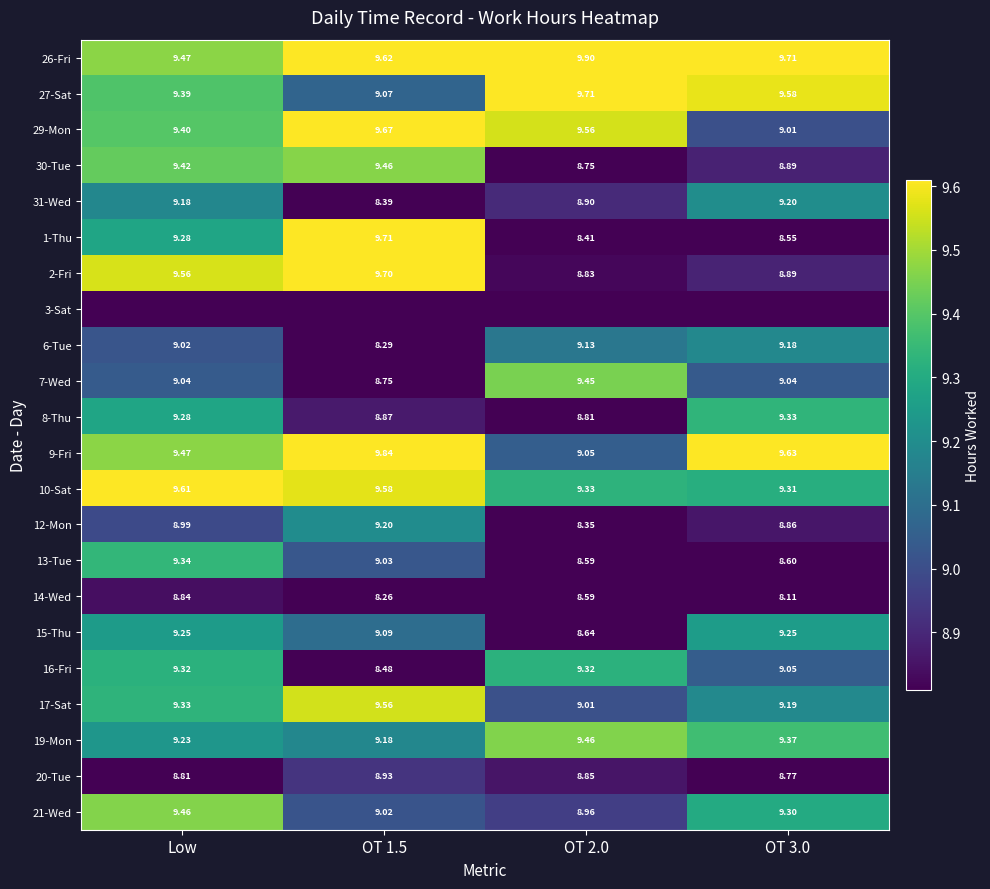

What is the maximum value for 17-Sat?

9.6